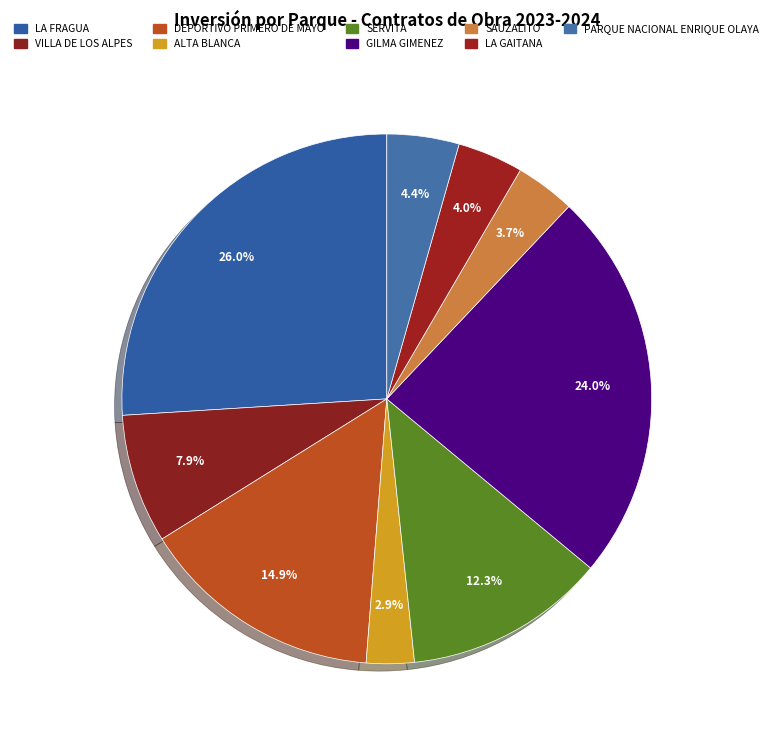

What percentage do ALTA BLANCA and LA GAITANA together represent?

6.9%